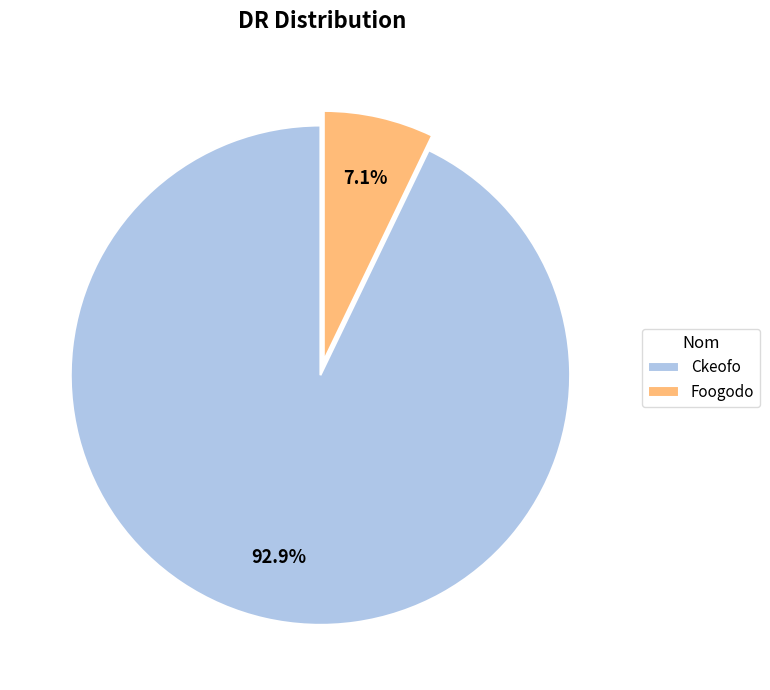

To the nearest percent, what is the average slice percentage?

50%